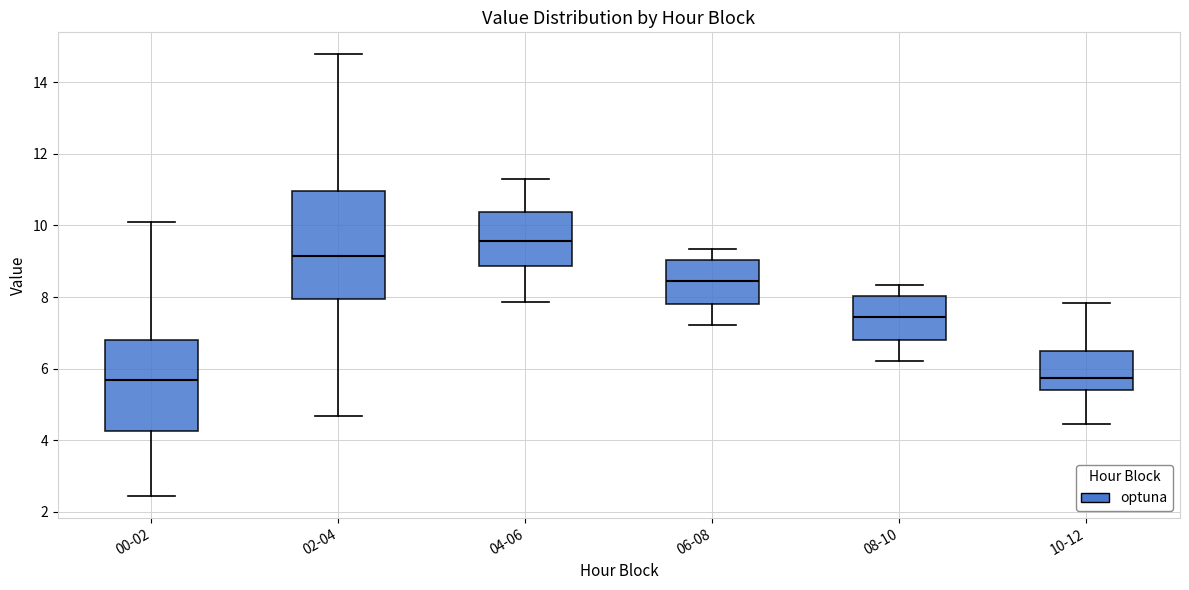

Reading left to right, read every box against the y-axis: the position of its median line, the range the box covers, and the ends of its whiskers. The values are not printed on the chart, so give them approximately, as read against the axis.

00-02: median 5.6, box 4.2 to 6.8, whiskers 2.4 to 10.2
02-04: median 9.2, box 8.0 to 11.0, whiskers 4.6 to 14.8
04-06: median 9.6, box 8.8 to 10.4, whiskers 7.8 to 11.4
06-08: median 8.4, box 7.8 to 9.0, whiskers 7.2 to 9.4
08-10: median 7.4, box 6.8 to 8.0, whiskers 6.2 to 8.4
10-12: median 5.8, box 5.4 to 6.4, whiskers 4.4 to 7.8